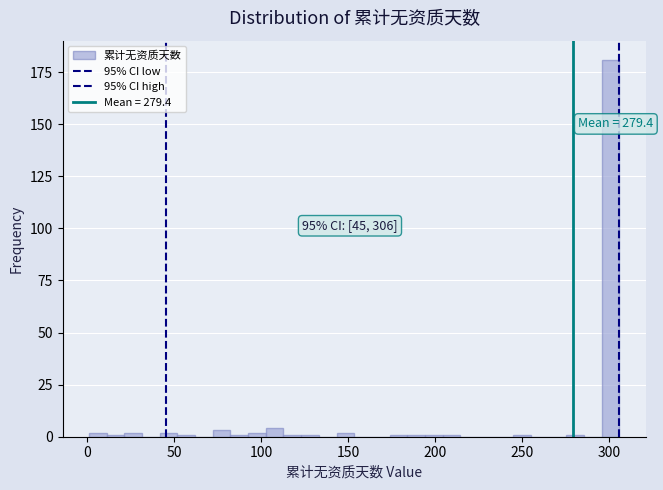

Read against the x-axis, roughly where is the centre of the tallest bar?

300